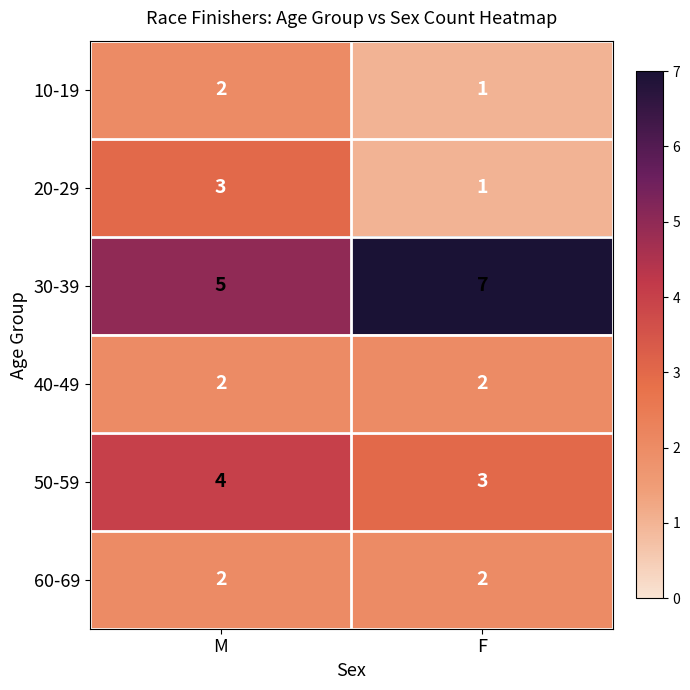

What is the sum of all 10-19 values?

3